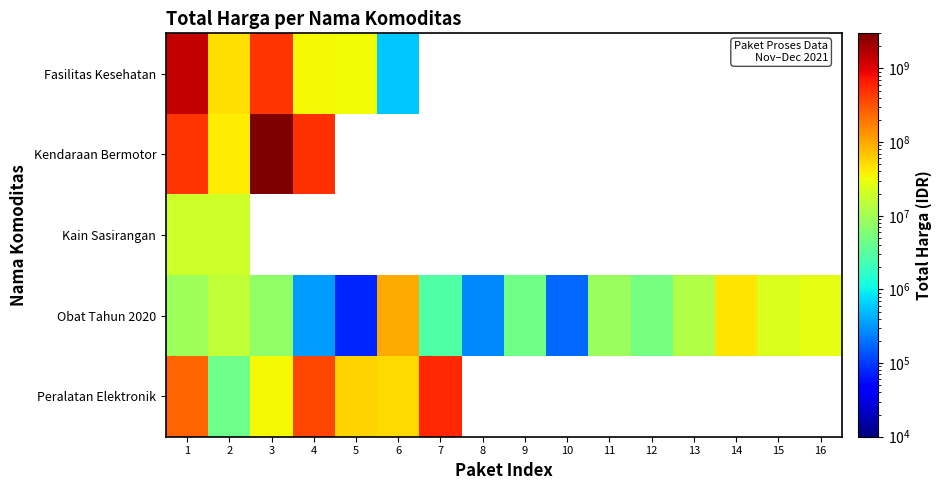

How many positive values does the Kendaraan Bermotor series have?

4